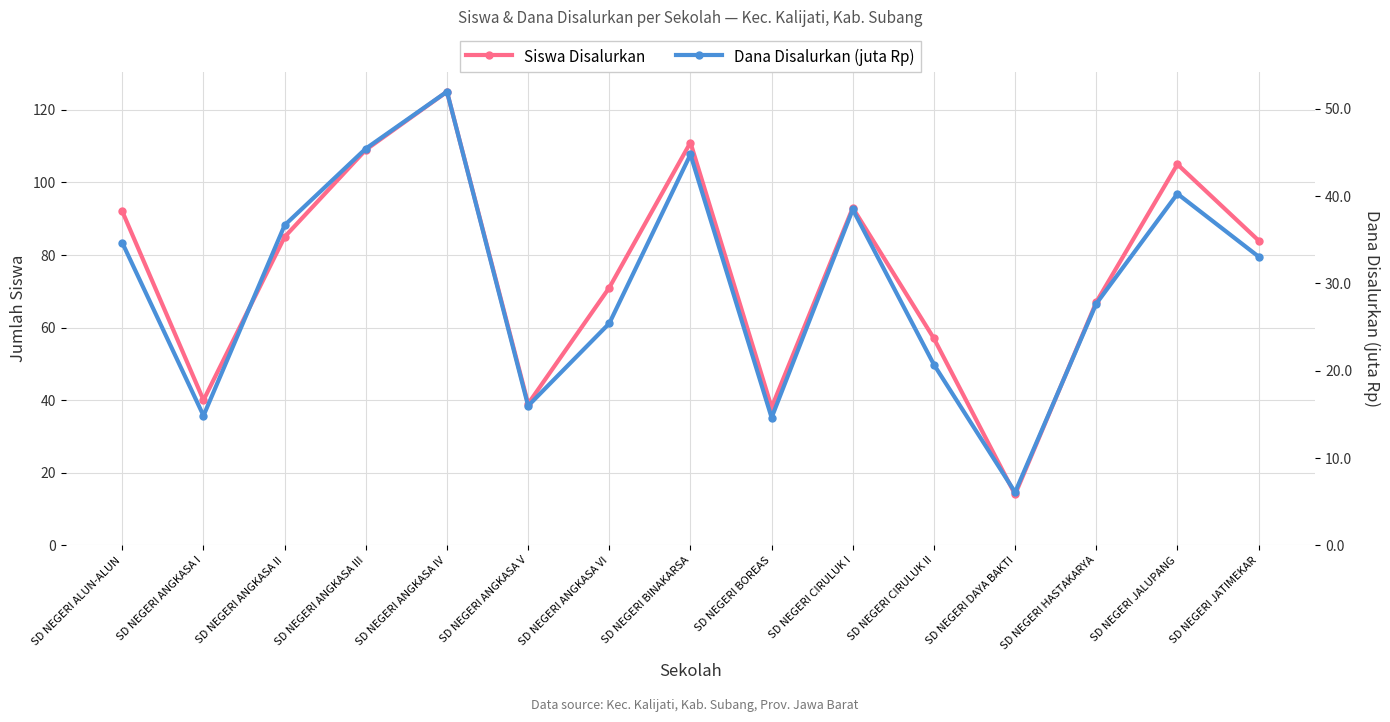

At which label does Dana Disalurkan (juta Rp) reach its peak?

SD NEGERI ANGKASA IV